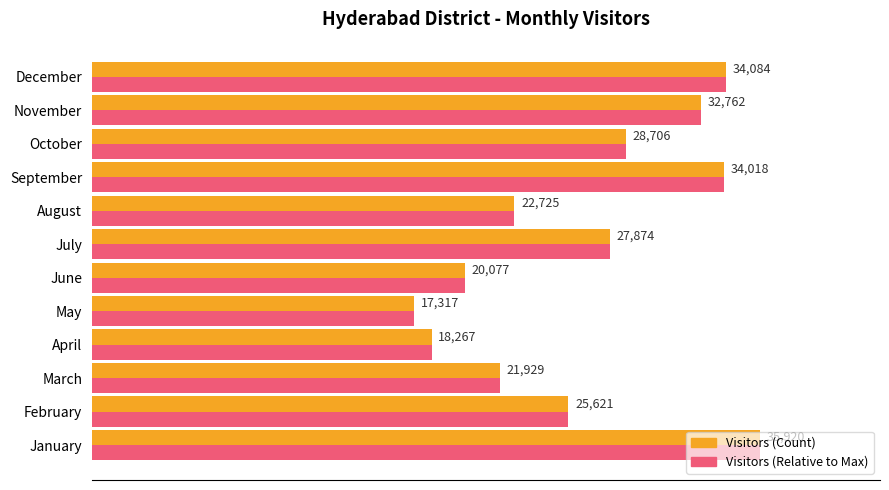

At which label is Visitors (Relative to Max) closest to 26618?

February